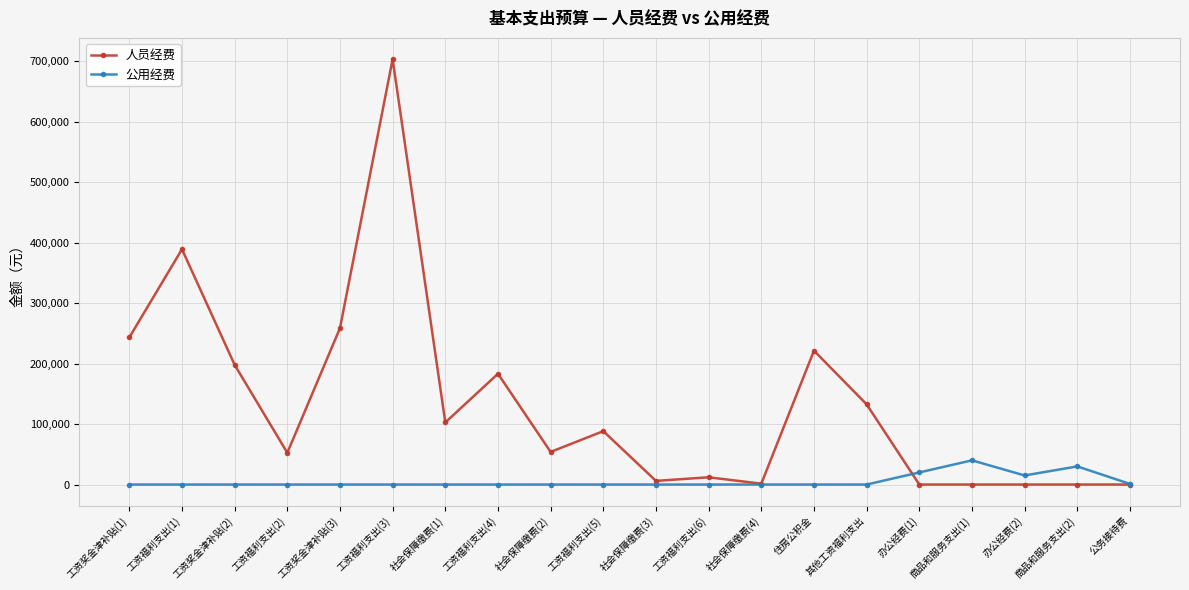

Count the number of data series in this chart.

2